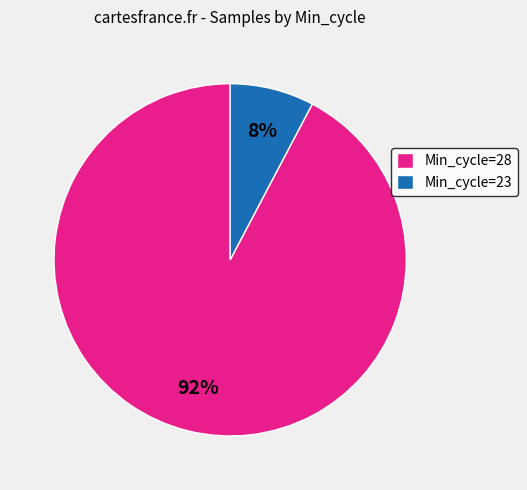

Between Min_cycle=28 and Min_cycle=23, which is larger?

Min_cycle=28